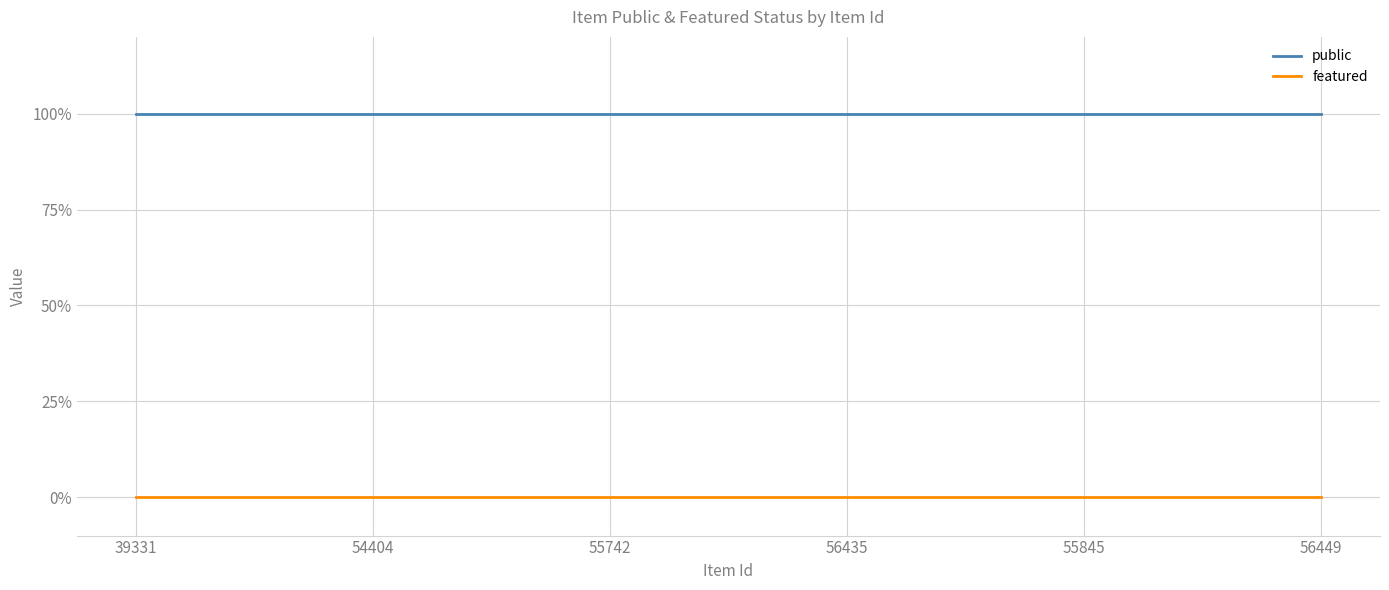

Reading left to right, list all the values displayed in this chart.

public: 1	1	1	1	1	1
featured: 0	0	0	0	0	0